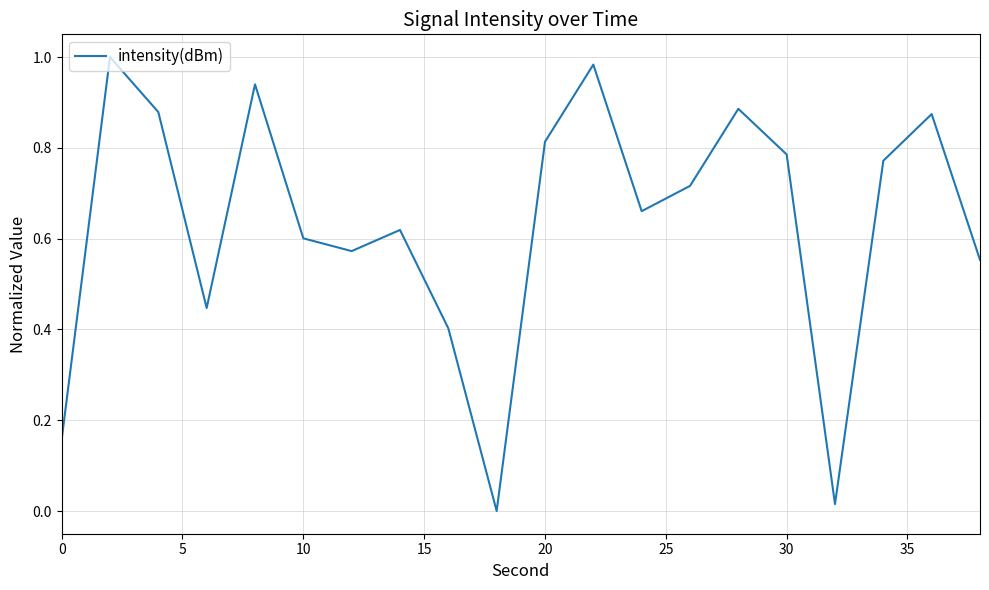

Is this an area chart (filled region under the line)?

No